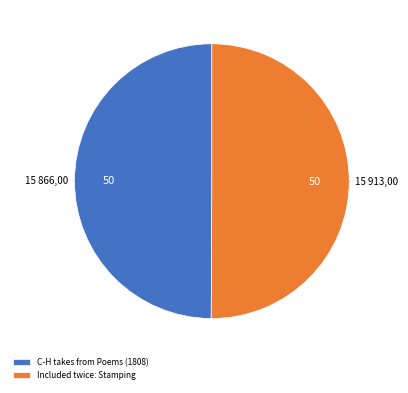

Approximately how many times larger is the value at Included twice: Stamping compared to C-H takes from Poems (1808)?

1.0